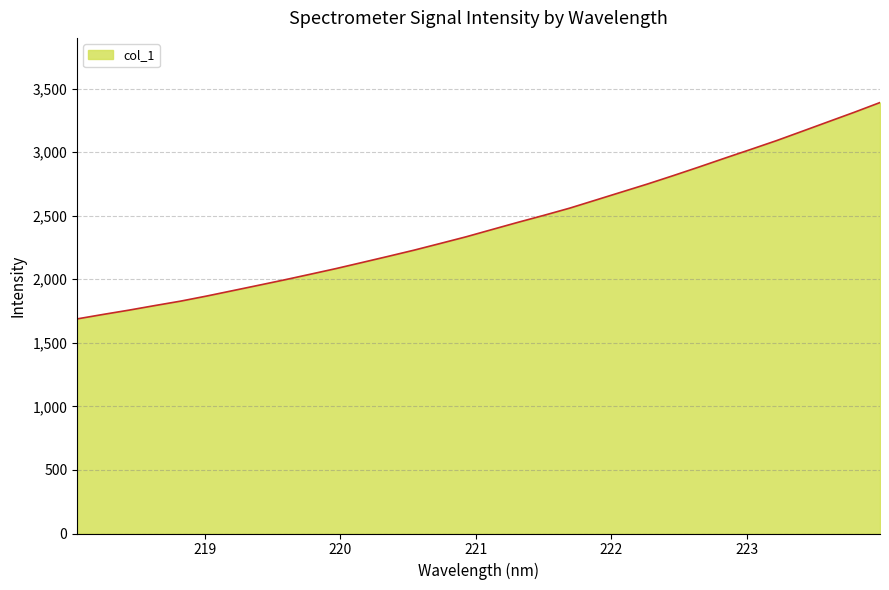

What is the difference between the maximum and minimum values?

1702.2